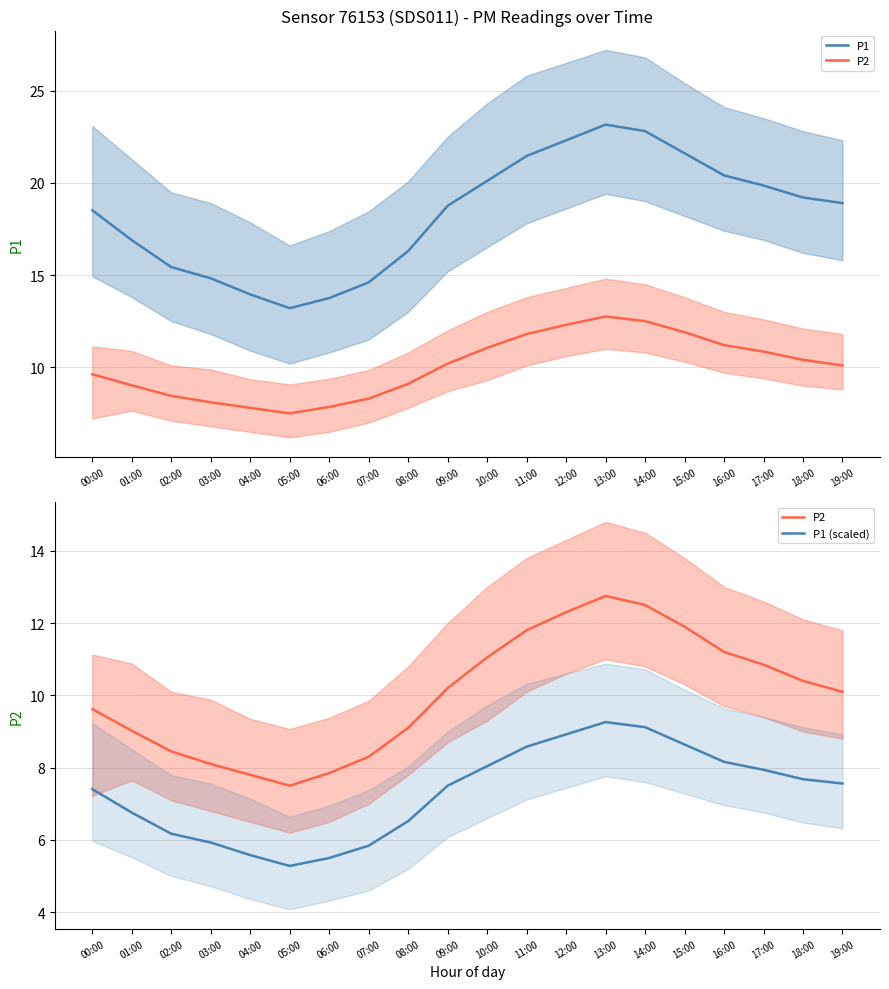

How many data points does each series have?

20